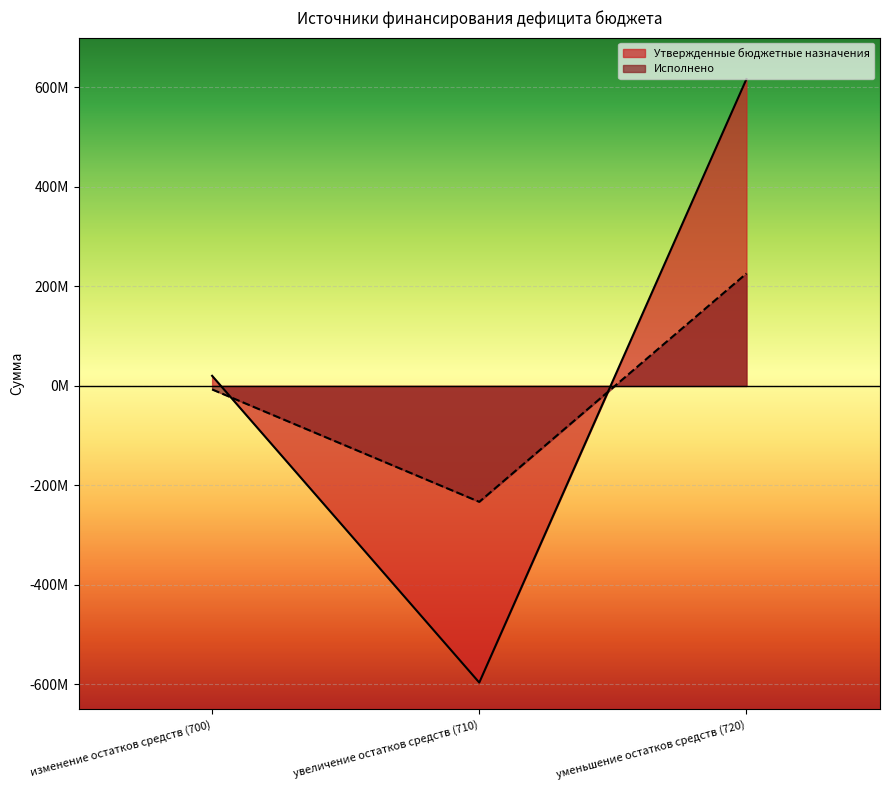

What is the average value of the Утвержденные бюджетные назначения series?

13614127.6